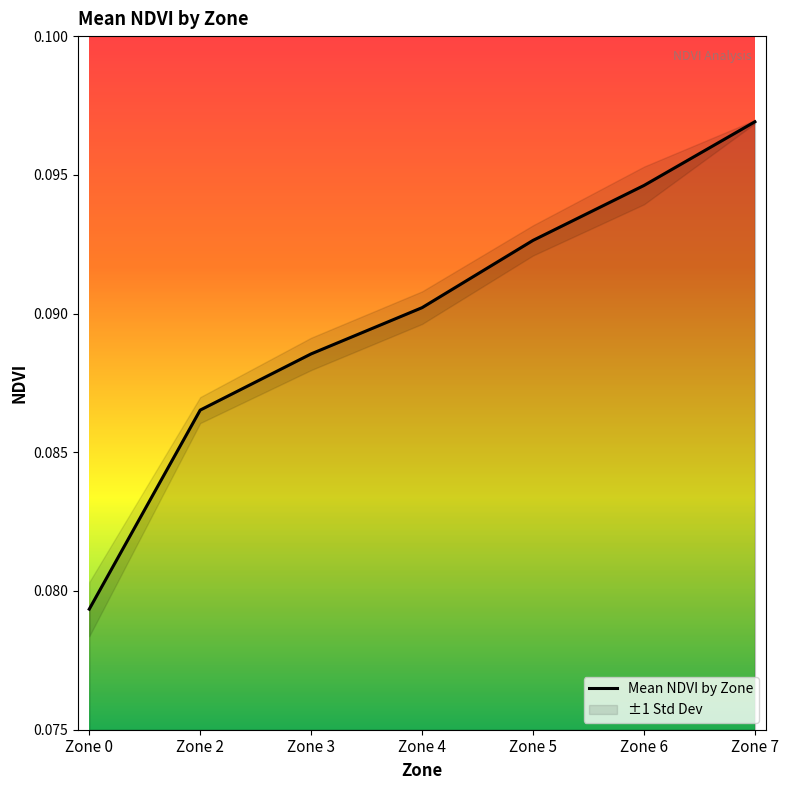

What is the value of the 5th point from the left?

0.1